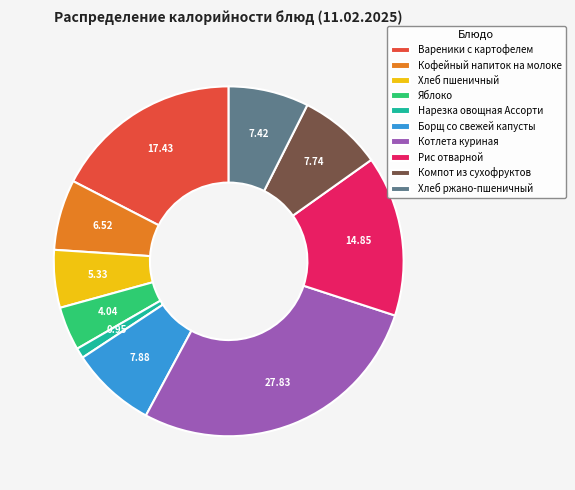

What is the smallest slice in the pie chart?

Нарезка овощная Ассорти